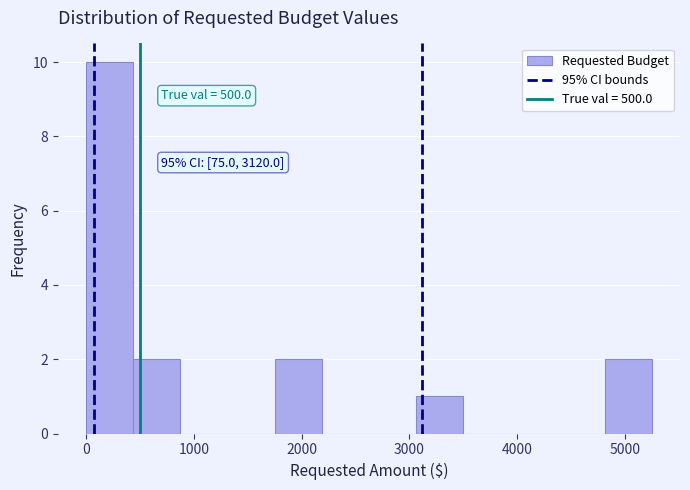

Over which range of the x-axis is the bar tallest?

0 to 400